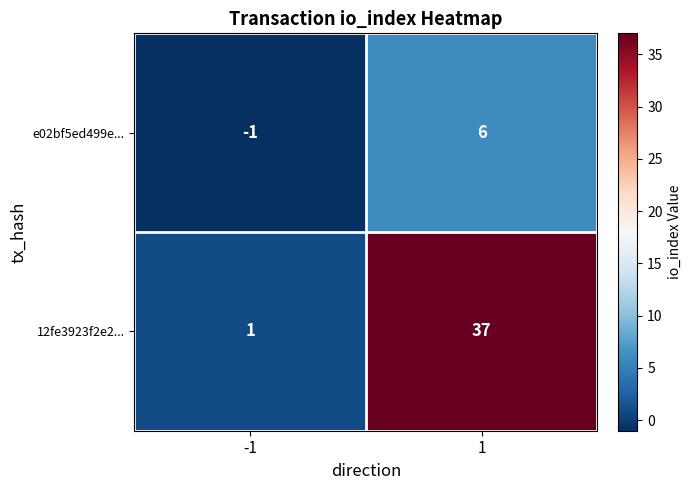

List the series in order of their peak value, lowest first.

e02bf5ed499e..., 12fe3923f2e2...